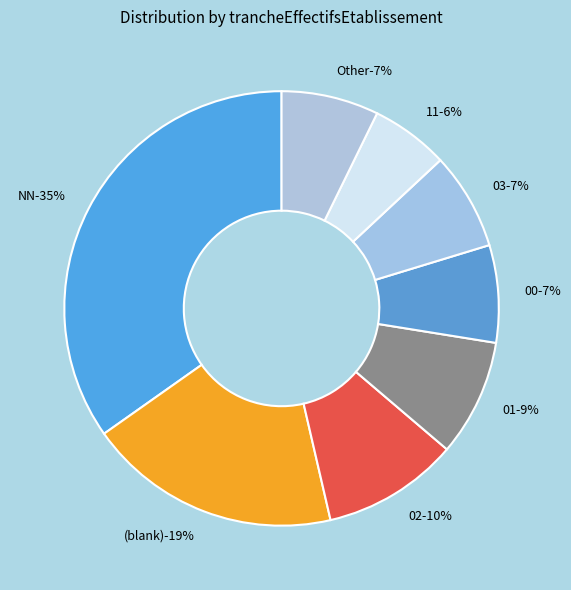

Between 01 and NN, which is larger?

NN